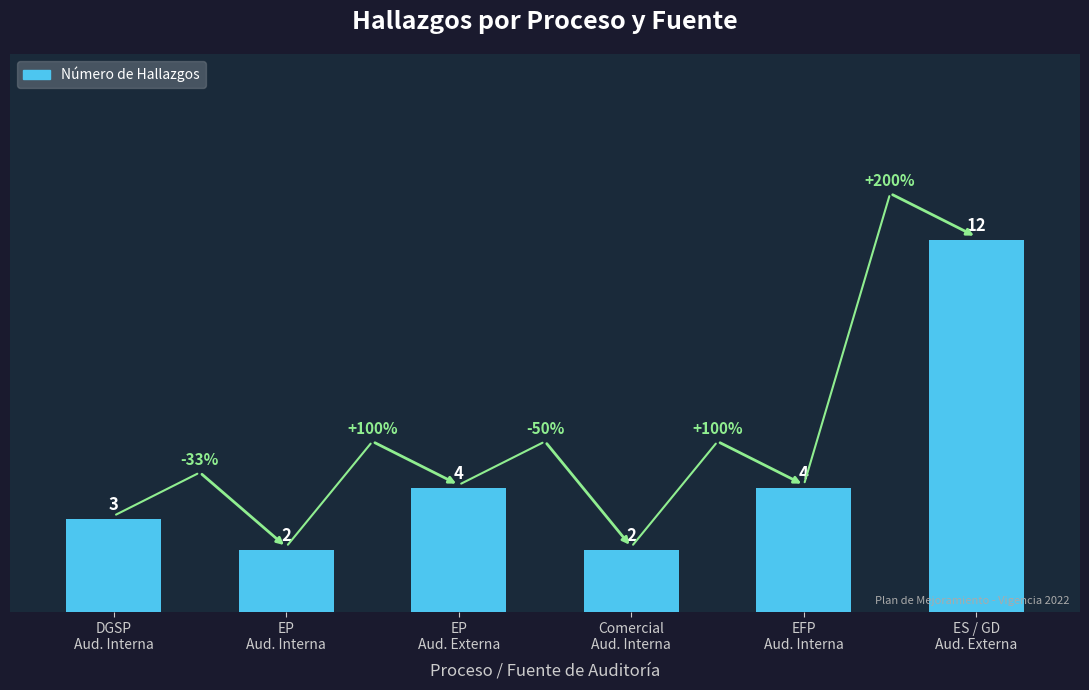

What is the sum of all values?

27